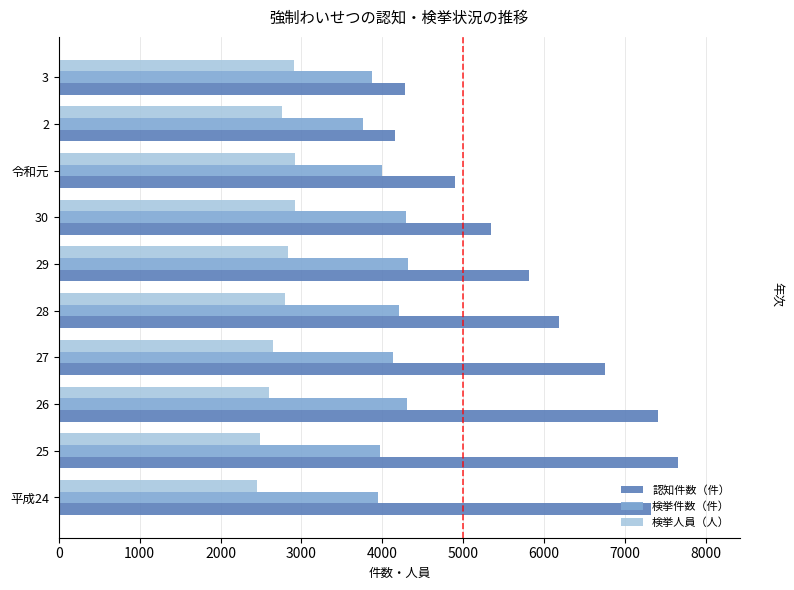

List the series in order of their overall mean, highest first.

認知件数（件）, 検挙件数（件）, 検挙人員（人）